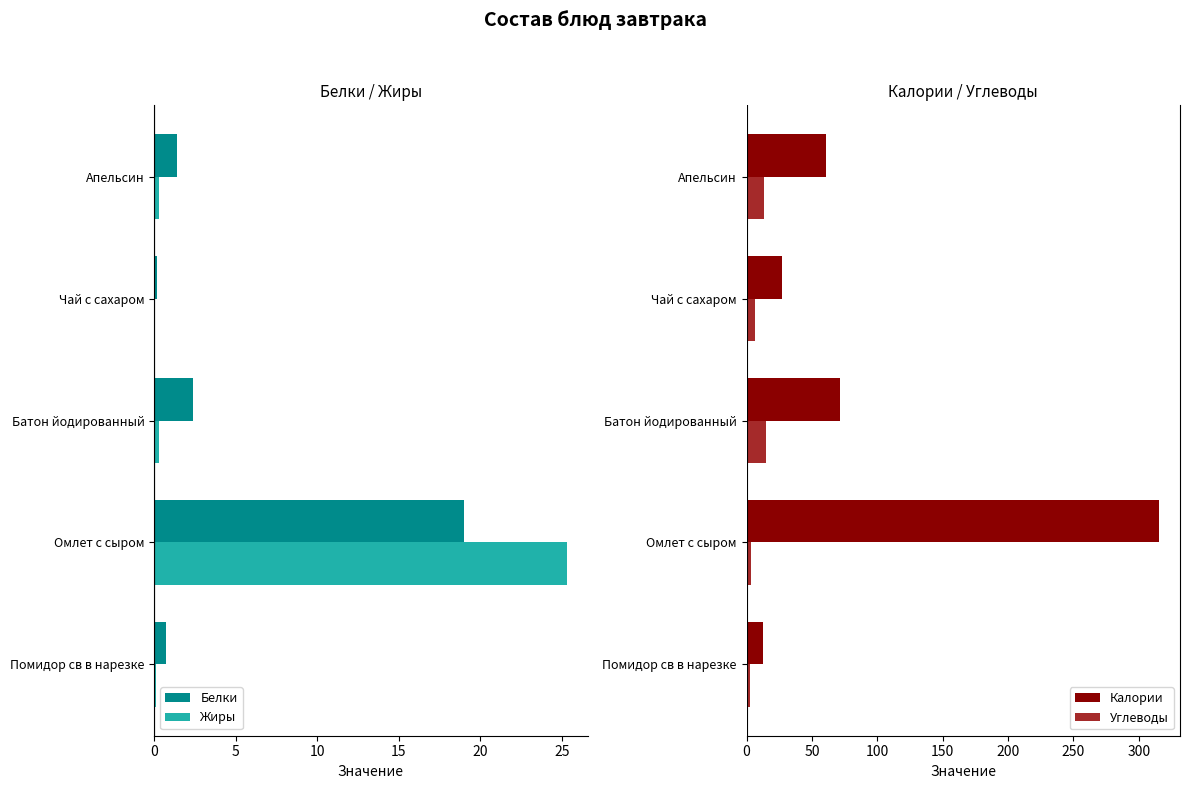

The Калории series shows 12.8 at Помидор св в нарезке. True or false?

True